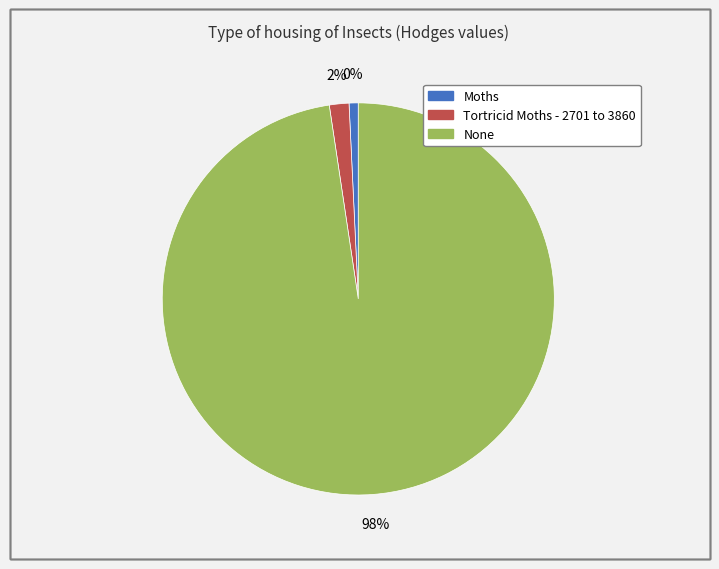

Is None the majority of the pie?

Yes